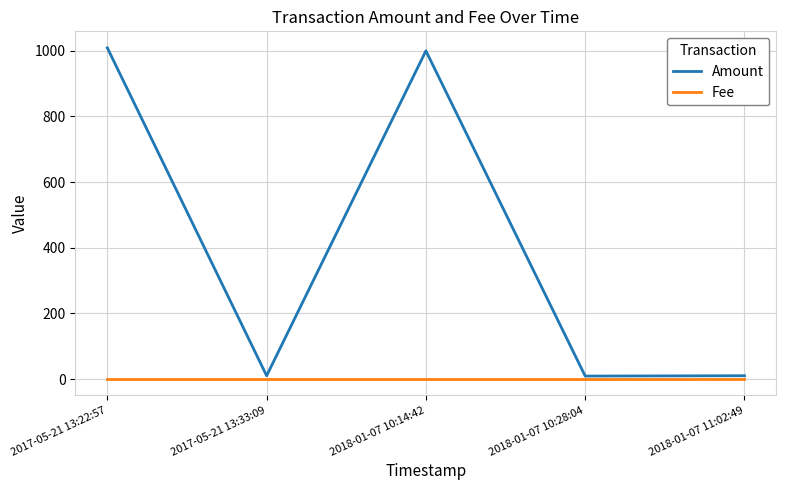

How many lines are shown in the chart?

2